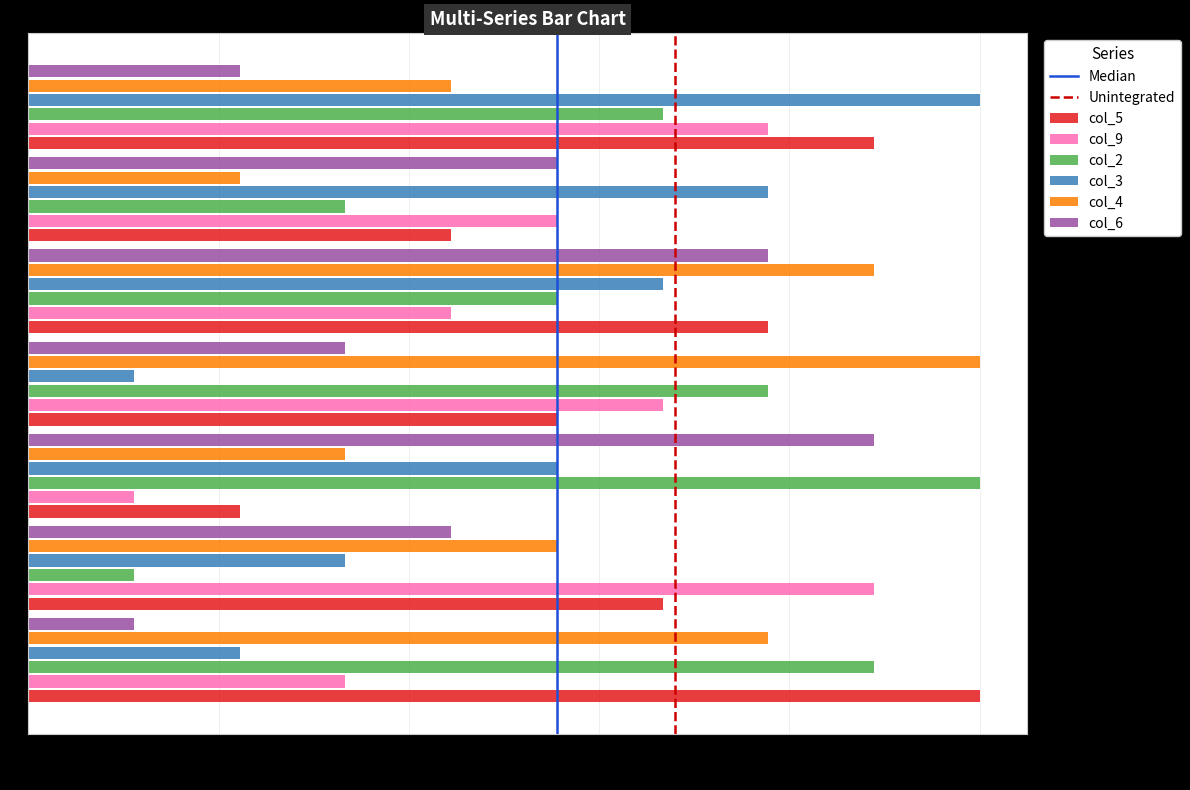

Between 7 and 2, which series saw the biggest shift?

col_2